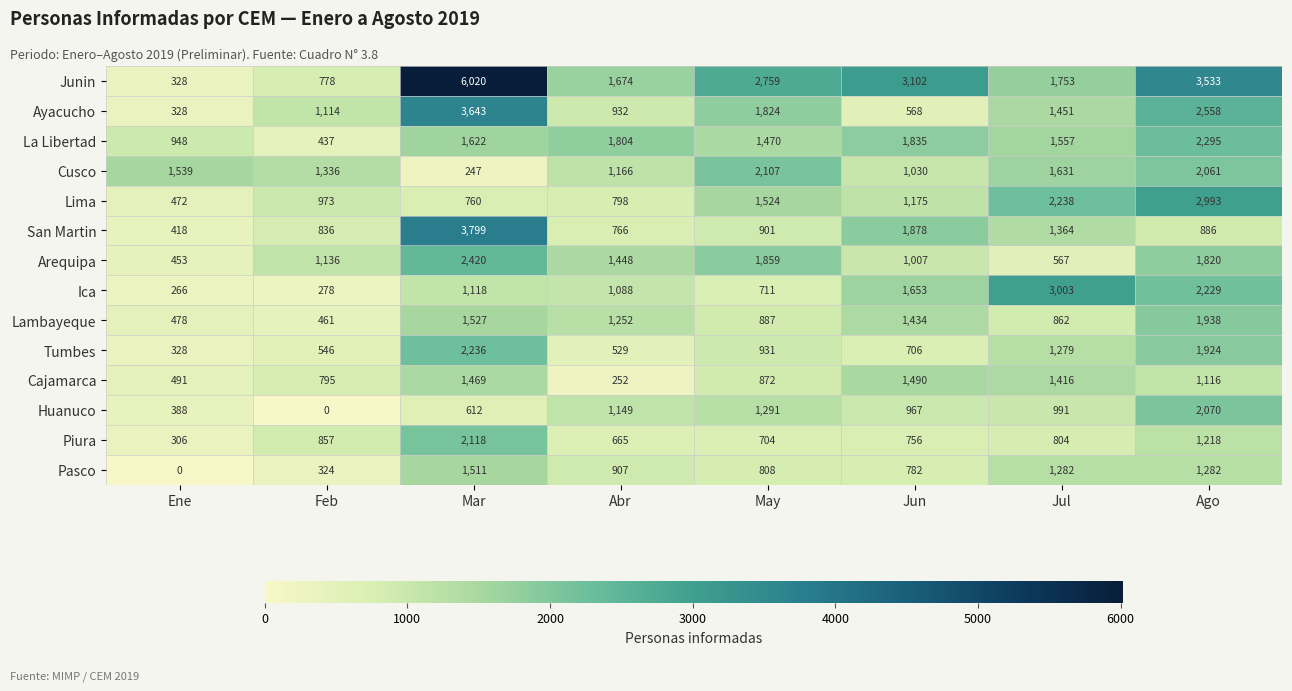

Which series has the largest range (max minus min)?

Junin